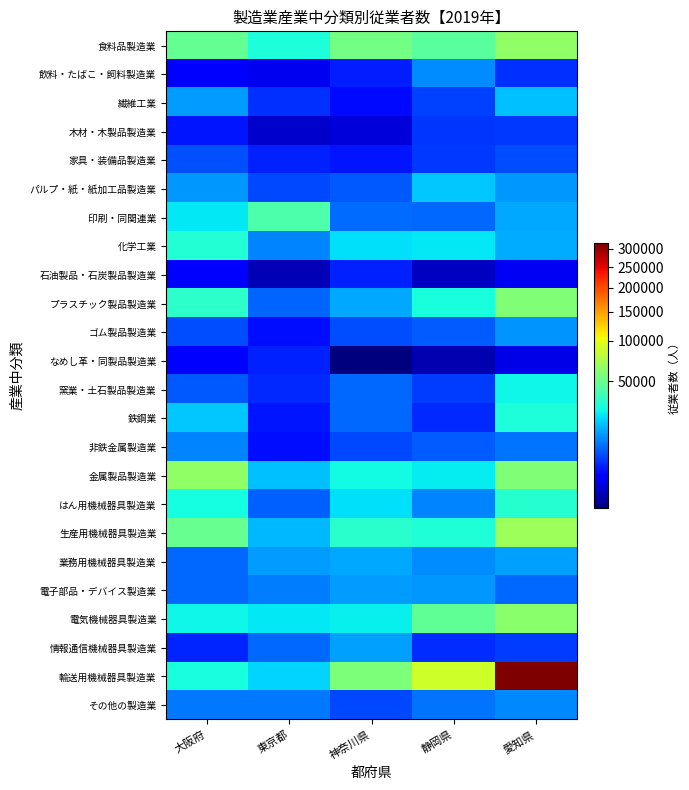

Which category has the highest value across all series?

愛知県